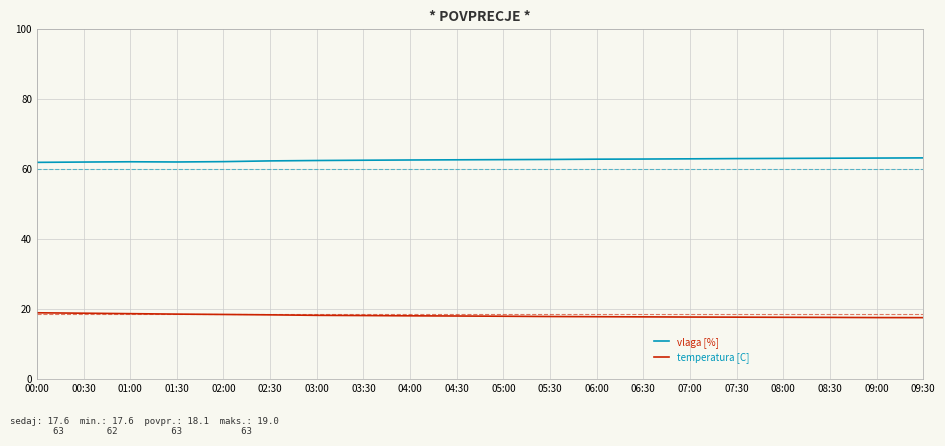

Does the chart display data point markers on the line(s)?

No